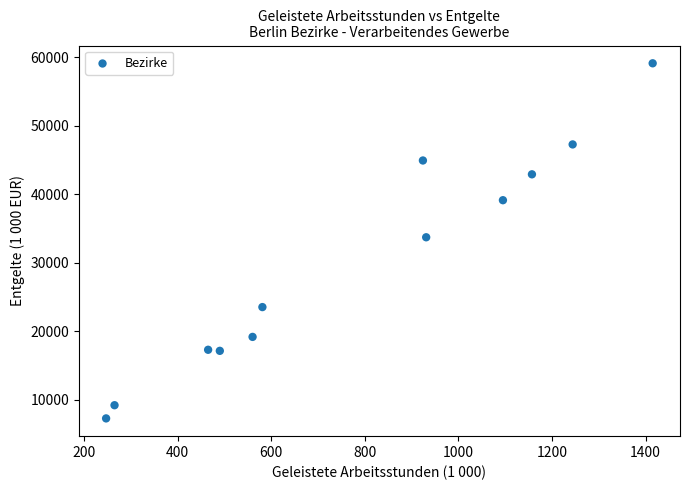

What is the average Y value?

30046